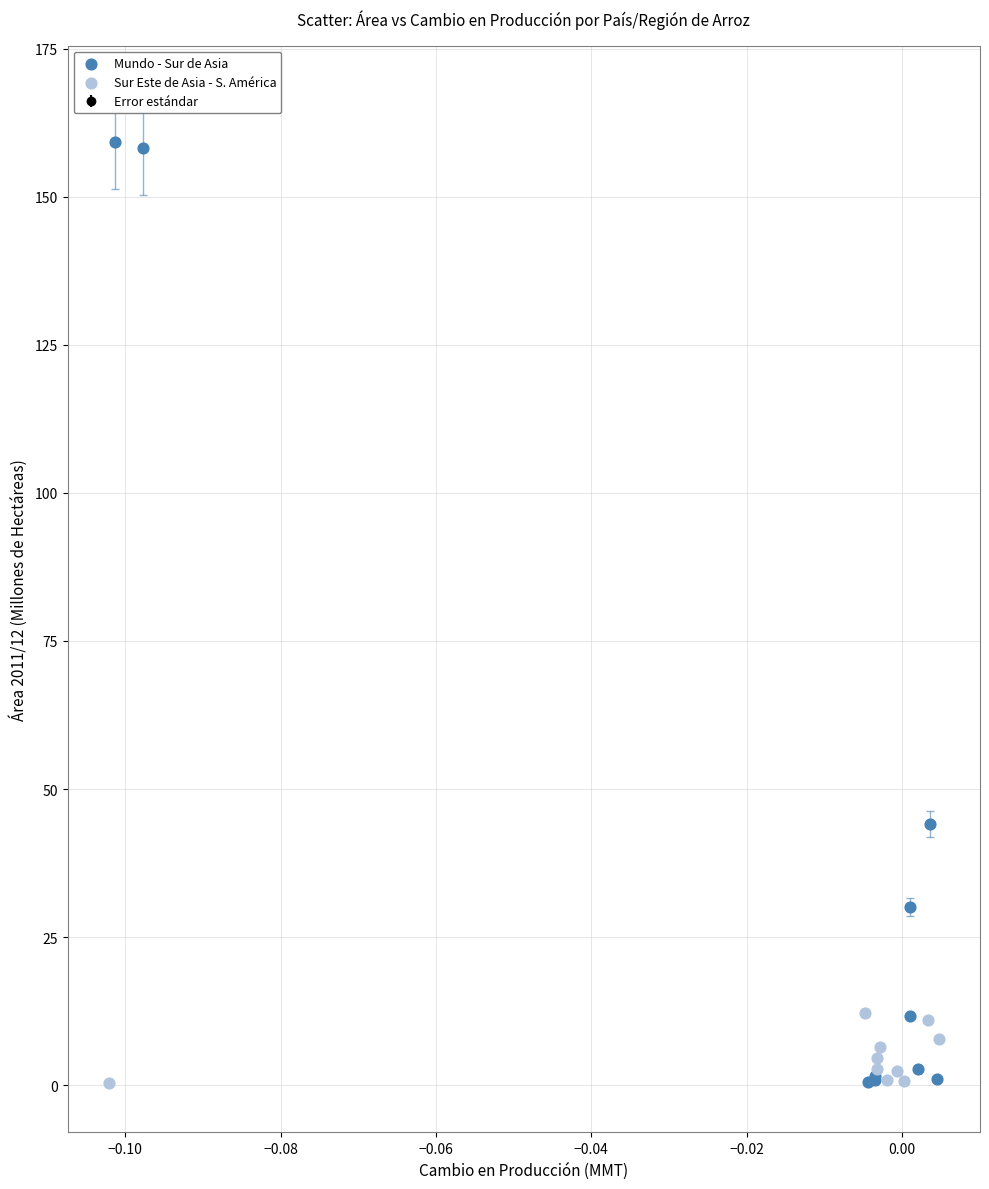

Which series contains the highest Y value?

Mundo - Sur de Asia